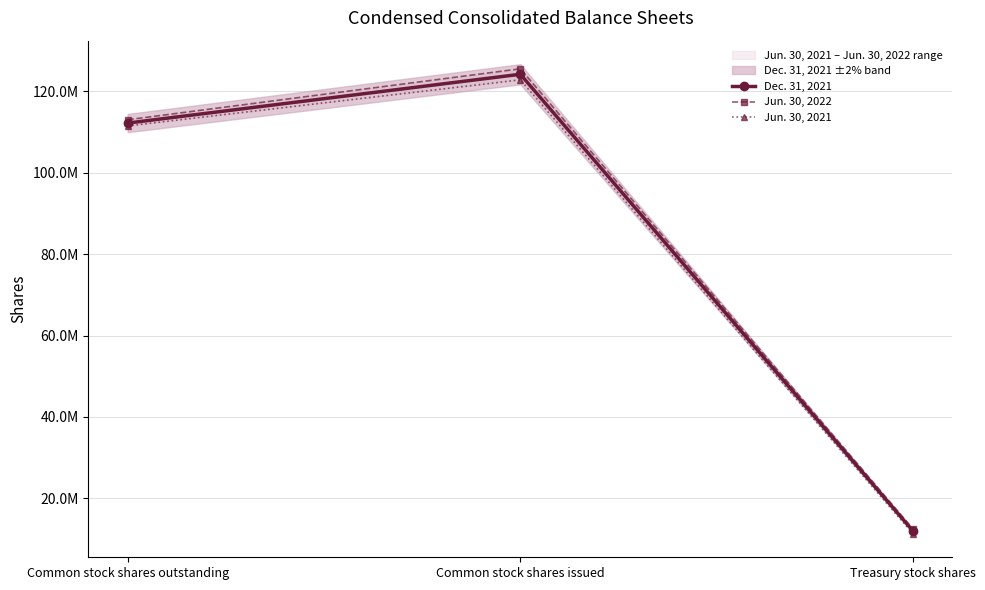

Does the chart have visible grid lines?

Yes